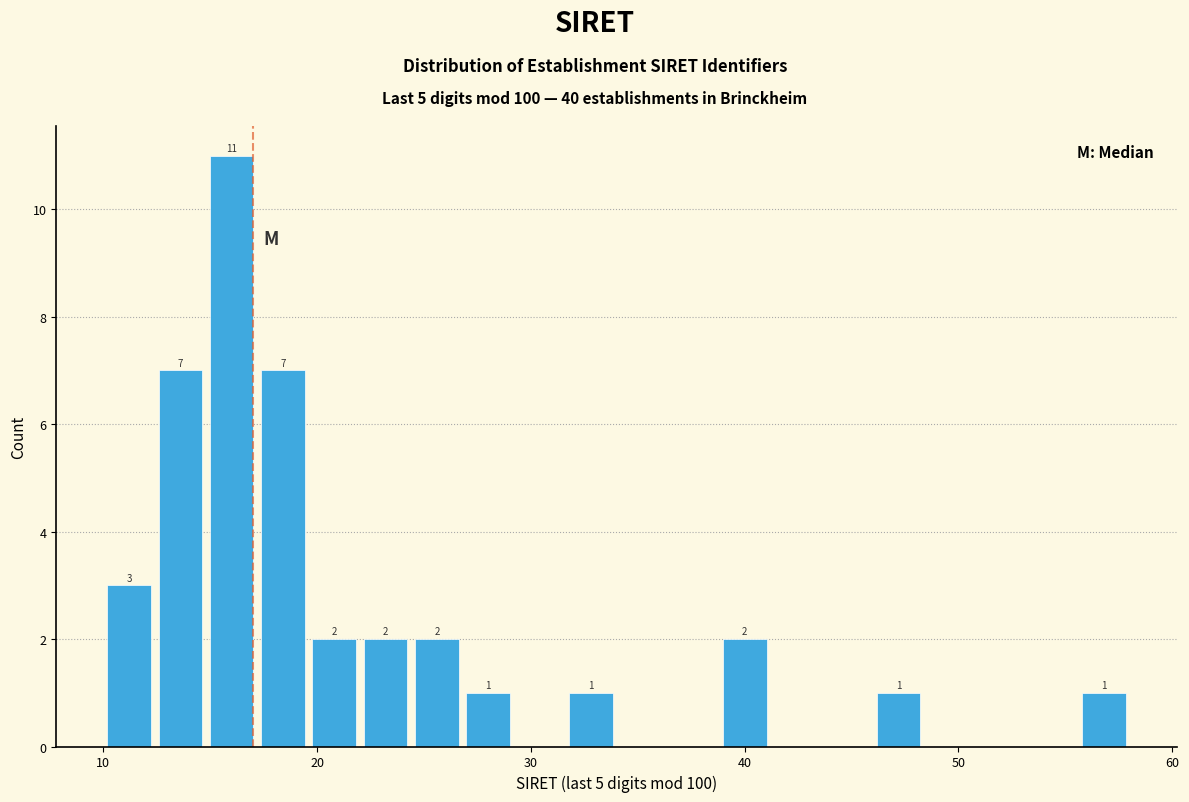

Read against the x-axis, roughly where is the centre of the tallest bar?

16